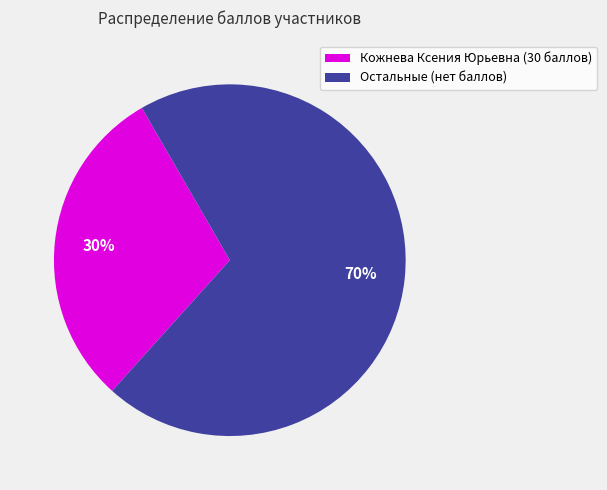

Is it true that Кожнева Ксения Юрьевна (30 баллов) is 30% of the pie?

True